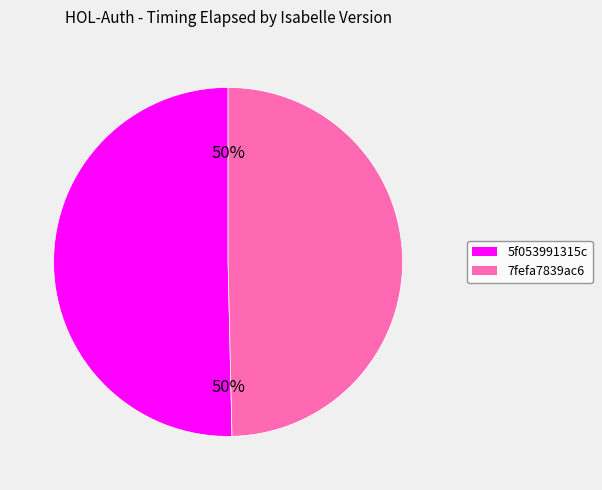

To the nearest percent, what percentage of the pie is 7fefa7839ac6?

50%